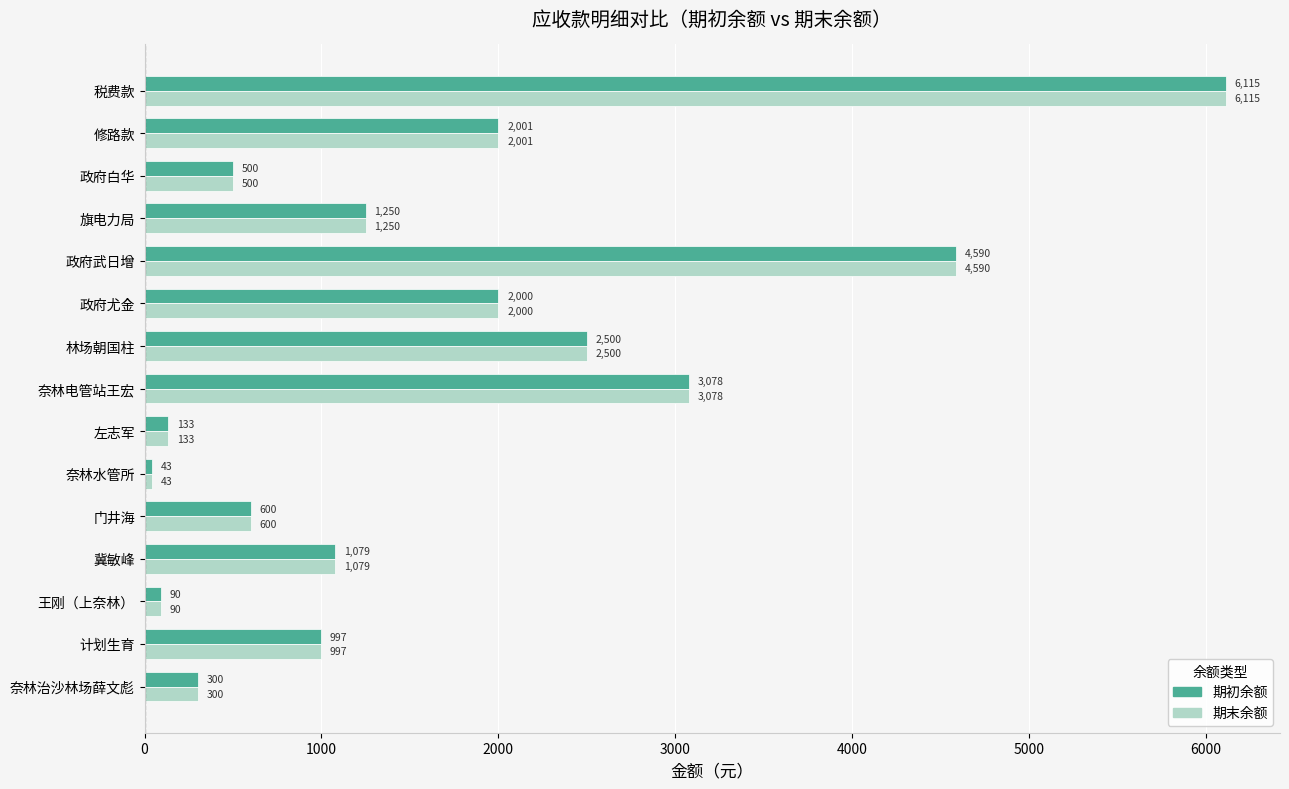

Where is 期末余额 nearest to the value 3079?

奈林电管站王宏